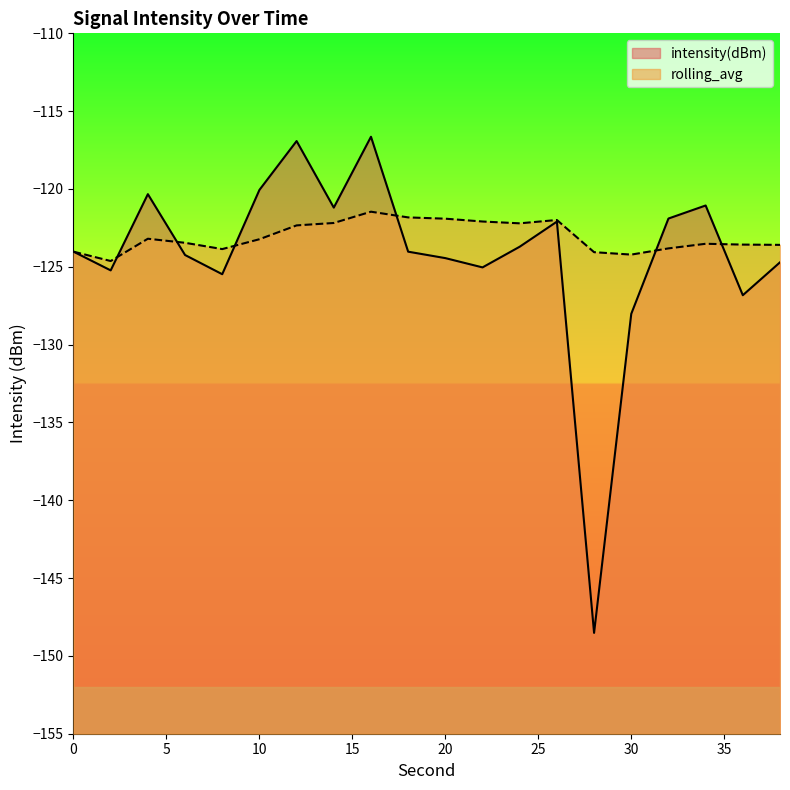

How many intersections are there between rolling_avg and intensity(dBm)?

6